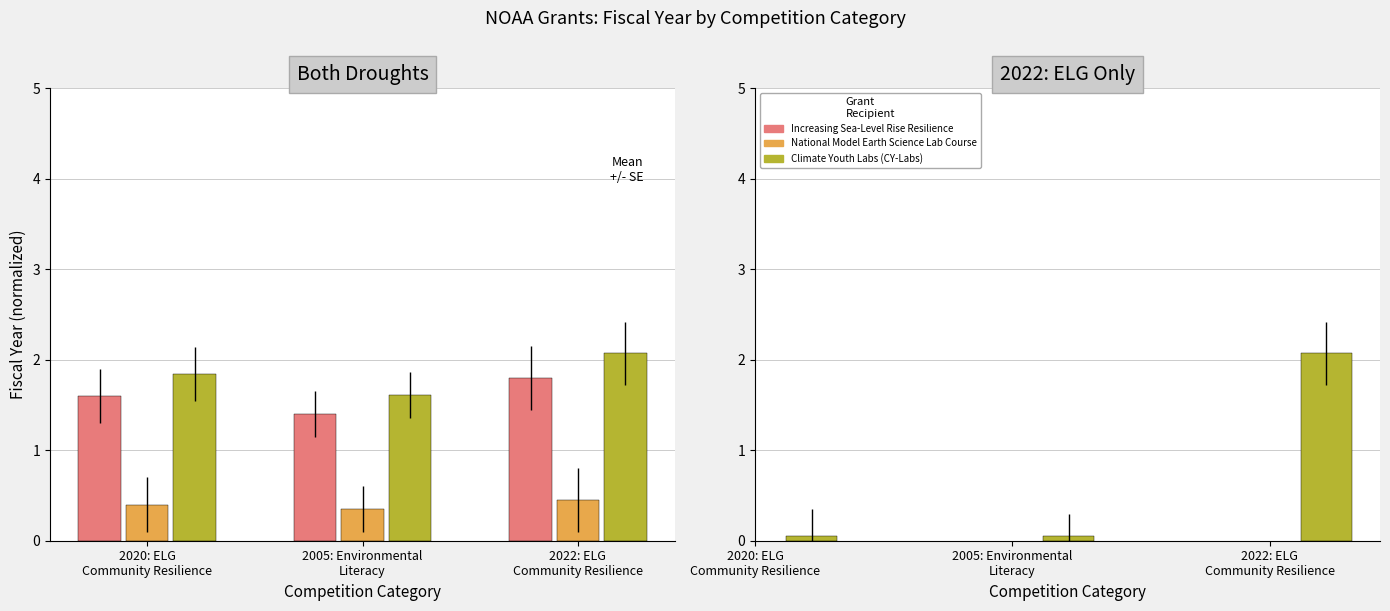

What value does the National Model Earth Science Lab Course series have at 2020: ELG
Community Resilience?

0.4